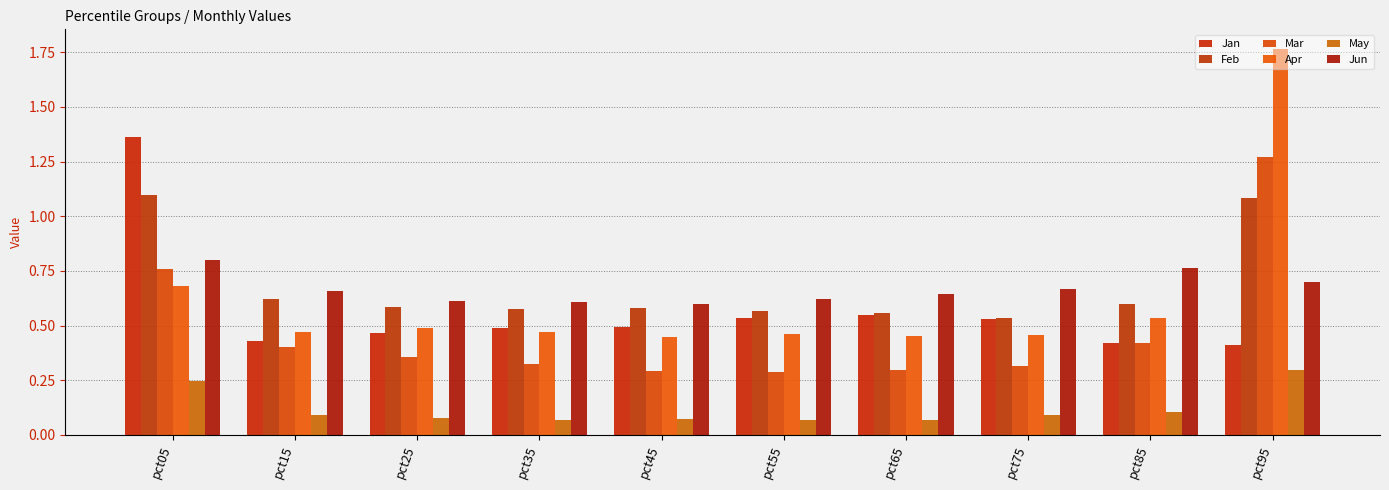

How many groups of bars are there?

10